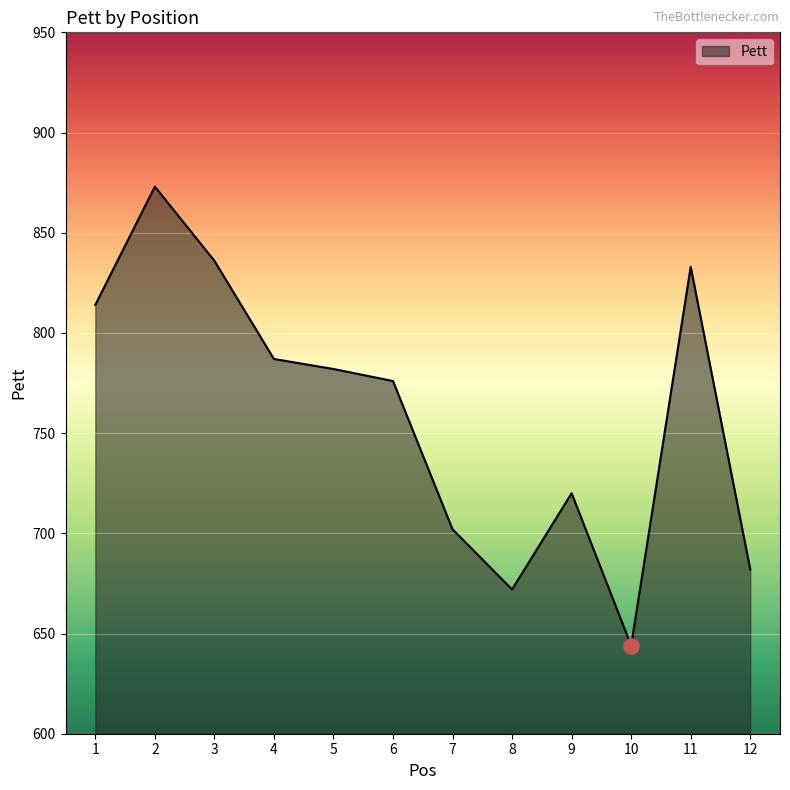

Which has a higher value, 12 or 9?

9